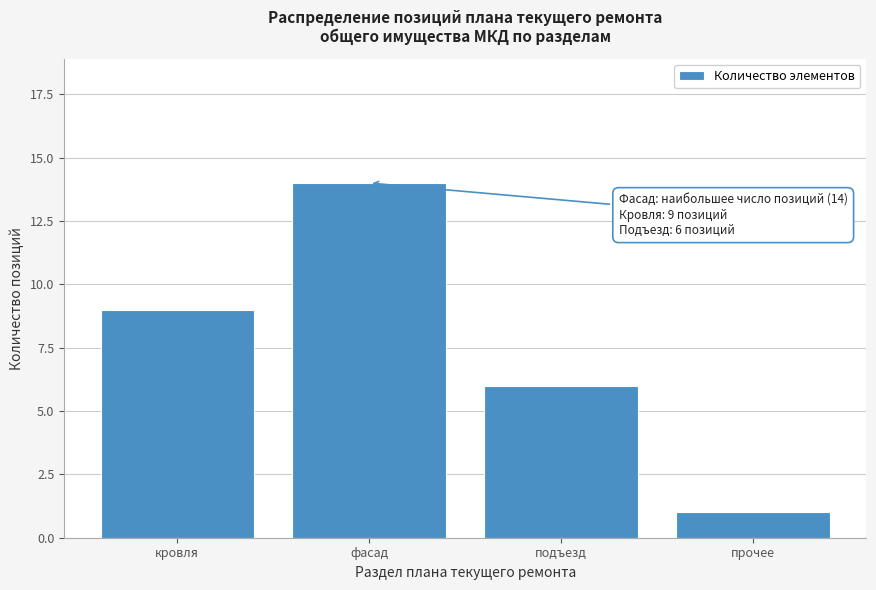

Reading left to right, extract all data points from this chart.

9	14	6	1